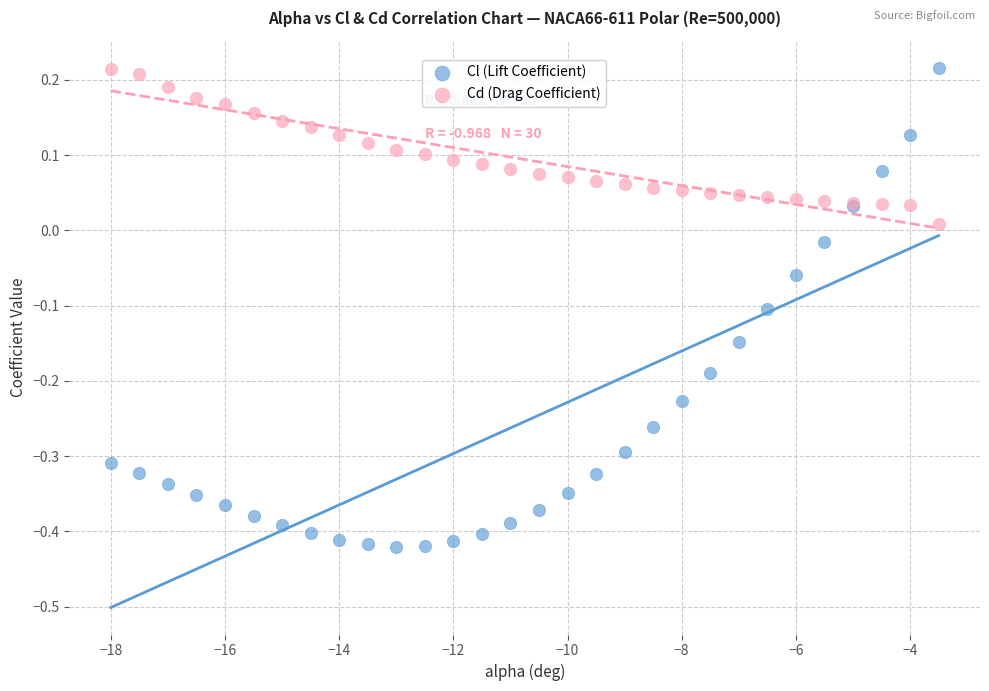

Which series contains the lowest Y value?

Cl (Lift Coefficient)